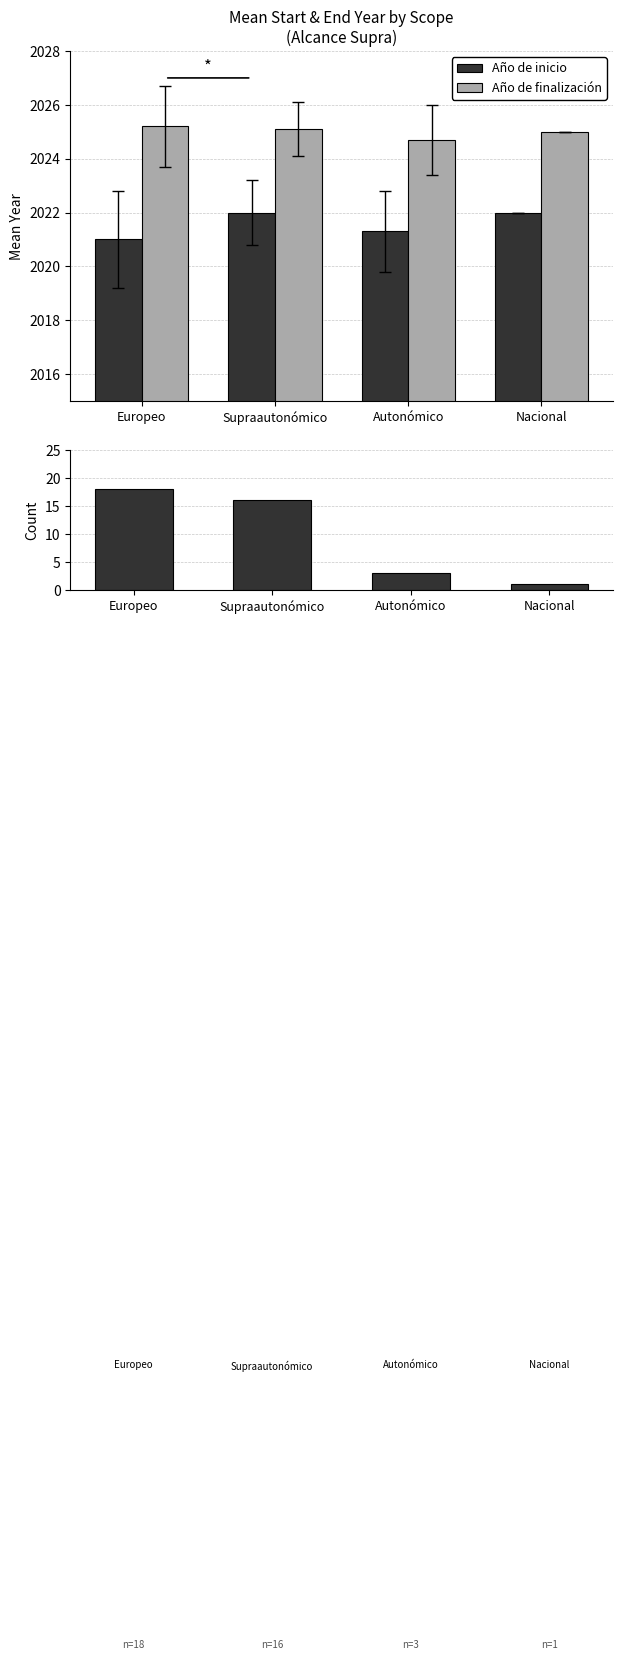

Reading left to right, list all the values displayed in this chart.

Año de inicio: Europeo=2021.0	Supraautonómico=2022.0	Autonómico=2021.3	Nacional=2022.0
Año de finalización: Europeo=2025.2	Supraautonómico=2025.1	Autonómico=2024.7	Nacional=2025.0
Count of projects: Europeo=18.0	Supraautonómico=16.0	Autonómico=3.0	Nacional=1.0